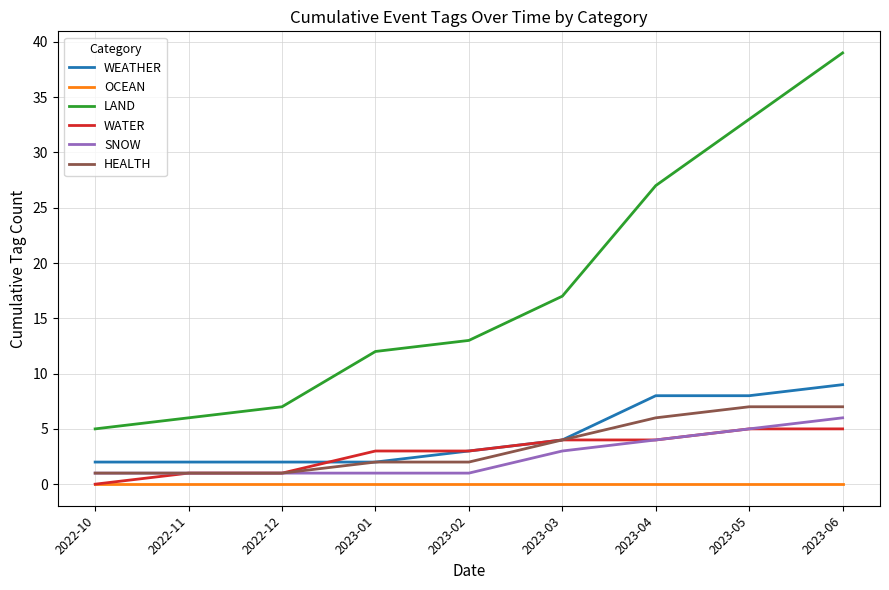

Which series has the largest total across all categories?

LAND